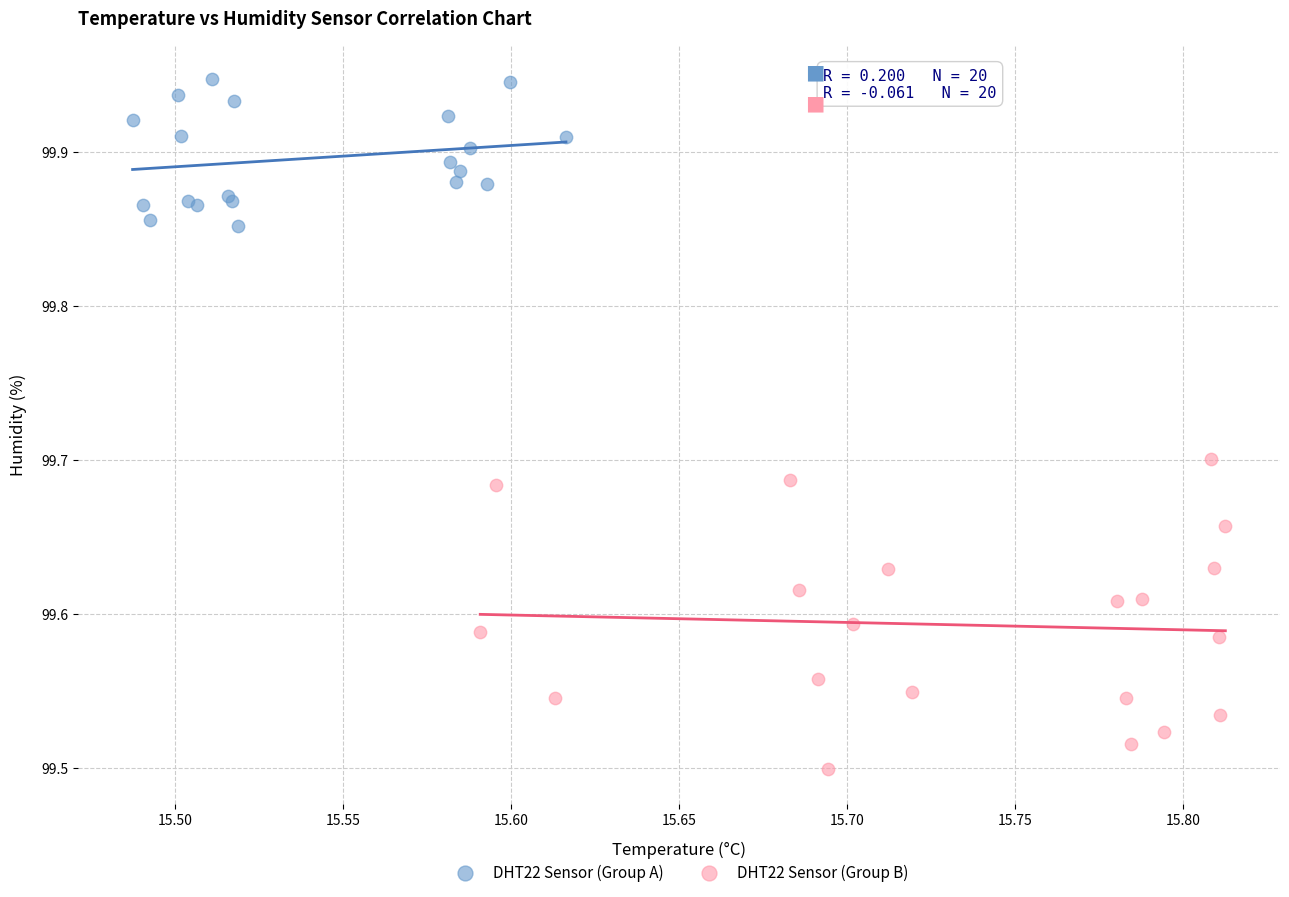

Which series reaches the minimum Y coordinate?

DHT22 Sensor (Group B)